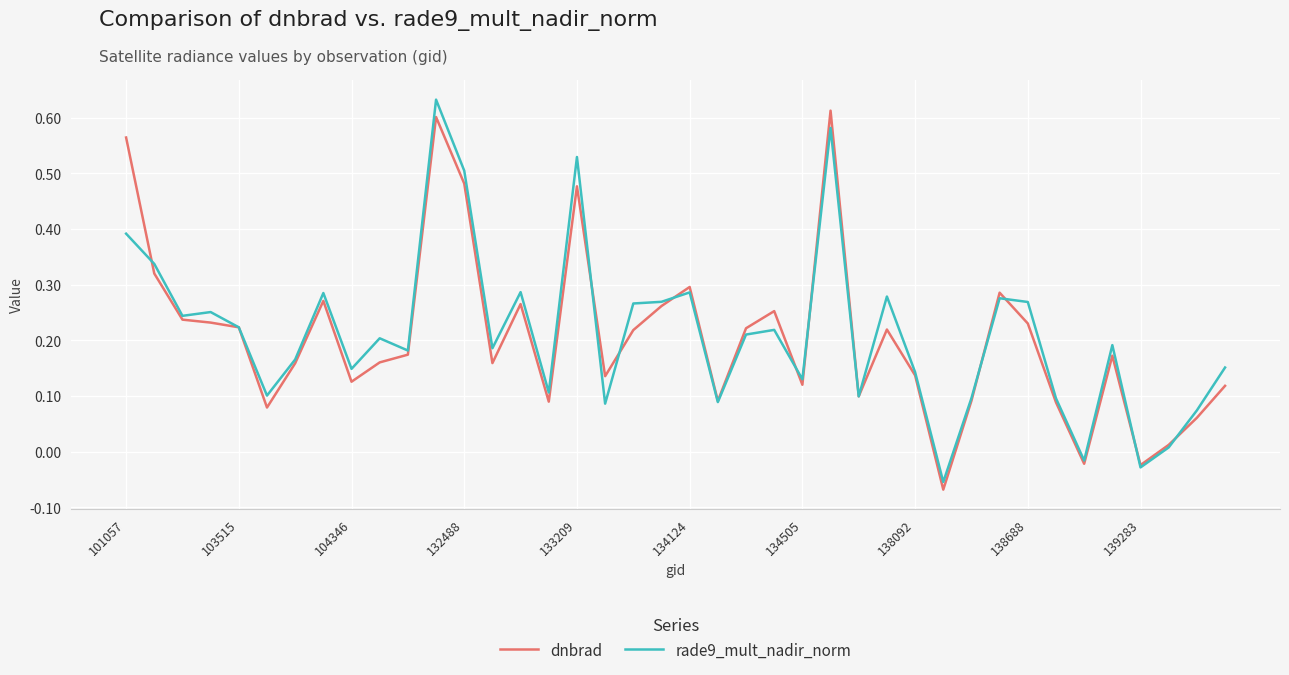

Reading right to left, list all the values displayed in this chart.

dnbrad: 0.1	0.1	0.0	-0.0	0.2	-0.0	0.1	0.2	0.3	0.1	-0.1	0.1	0.2	0.1	0.6	0.1	0.3	0.2	0.1	0.3	0.3	0.2	0.1	0.5	0.1	0.3	0.2	0.5	0.6	0.2	0.2	0.1	0.3	0.2	0.1	0.2	0.2	0.2	0.3	0.6
rade9_mult_nadir_norm: 0.2	0.1	0.0	-0.0	0.2	-0.0	0.1	0.3	0.3	0.1	-0.1	0.1	0.3	0.1	0.6	0.1	0.2	0.2	0.1	0.3	0.3	0.3	0.1	0.5	0.1	0.3	0.2	0.5	0.6	0.2	0.2	0.1	0.3	0.2	0.1	0.2	0.3	0.2	0.3	0.4